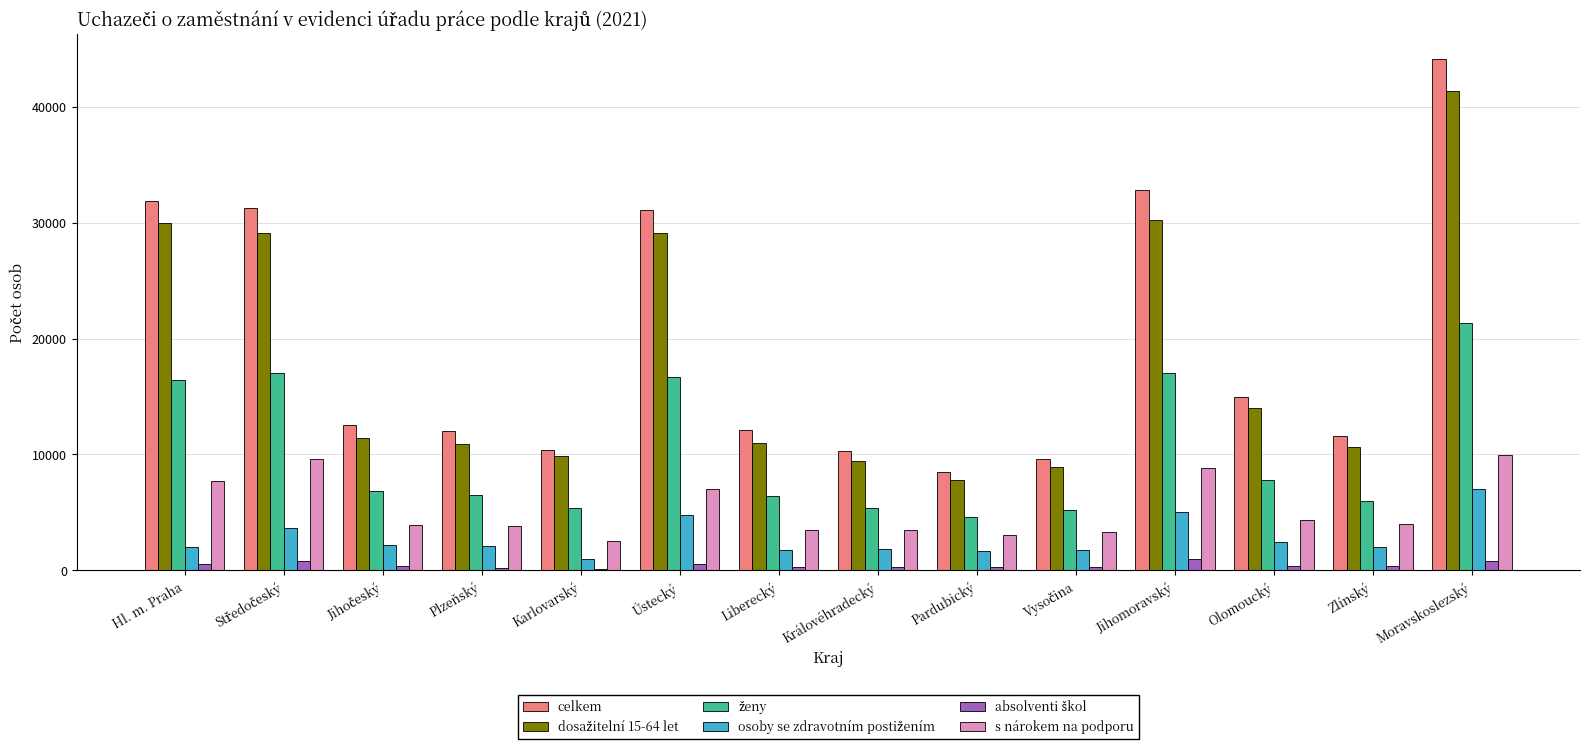

Where is s nárokem na podporu nearest to the value 6274?

Ústecký